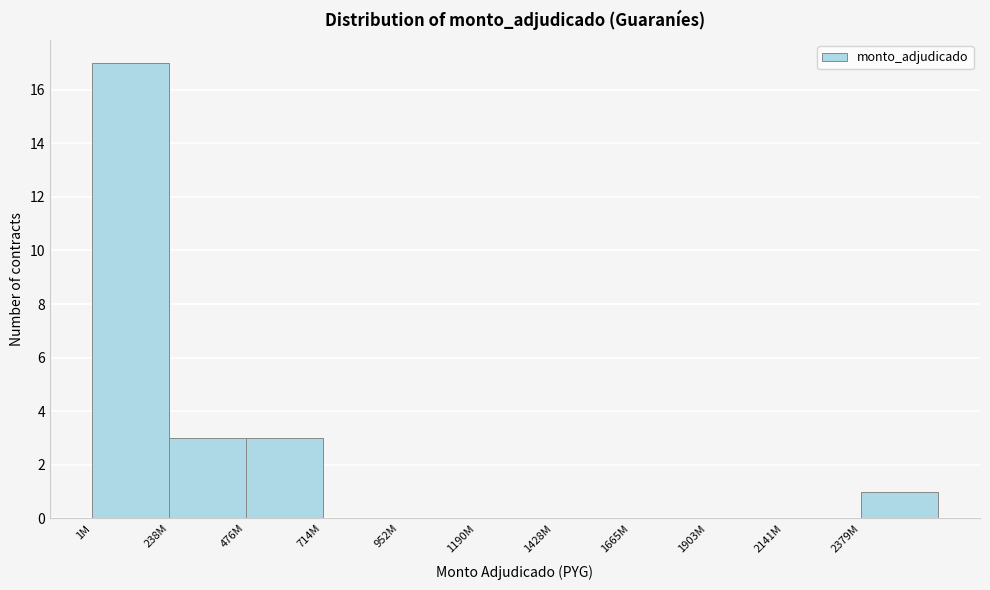

Reading left to right, extract all data points from this chart.

1M=17	238M=3	476M=3	714M=0	952M=0	1190M=0	1428M=0	1665M=0	1903M=0	2141M=0	2379M=1